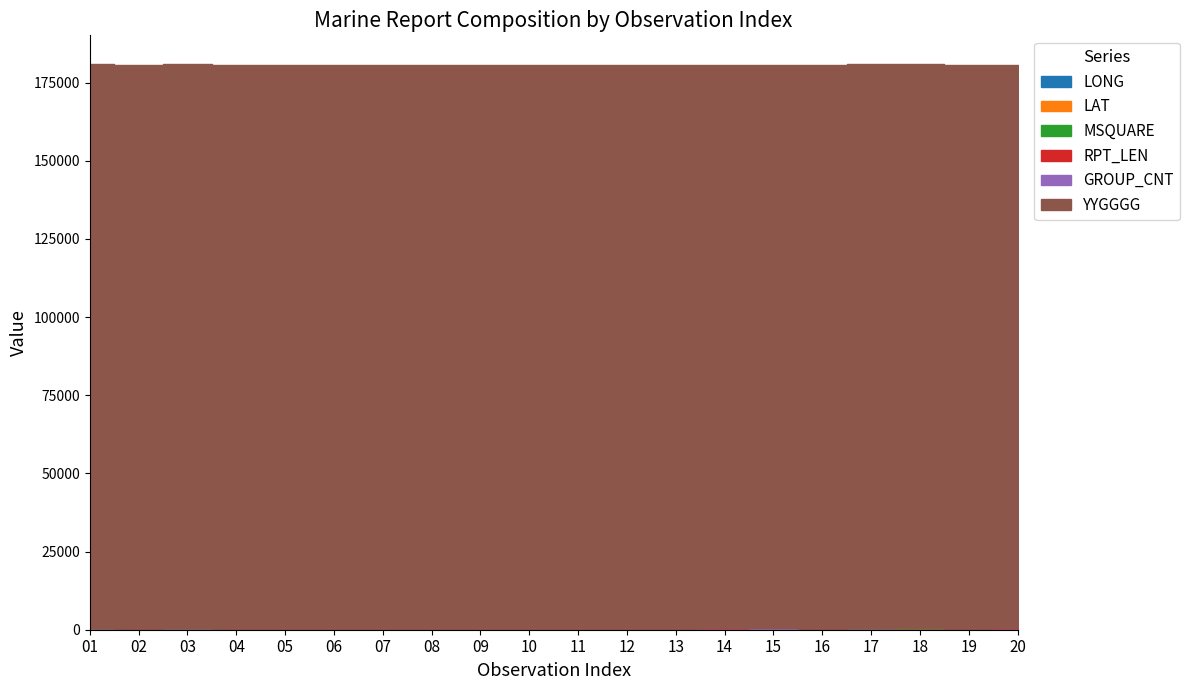

What is the maximum value for MSQUARE?

462.0